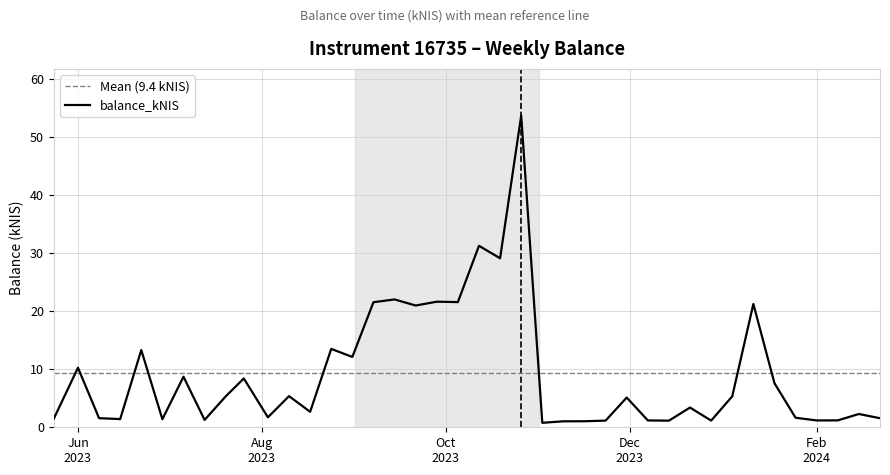

What is the label of the 31st point from the left?

2023-12-21